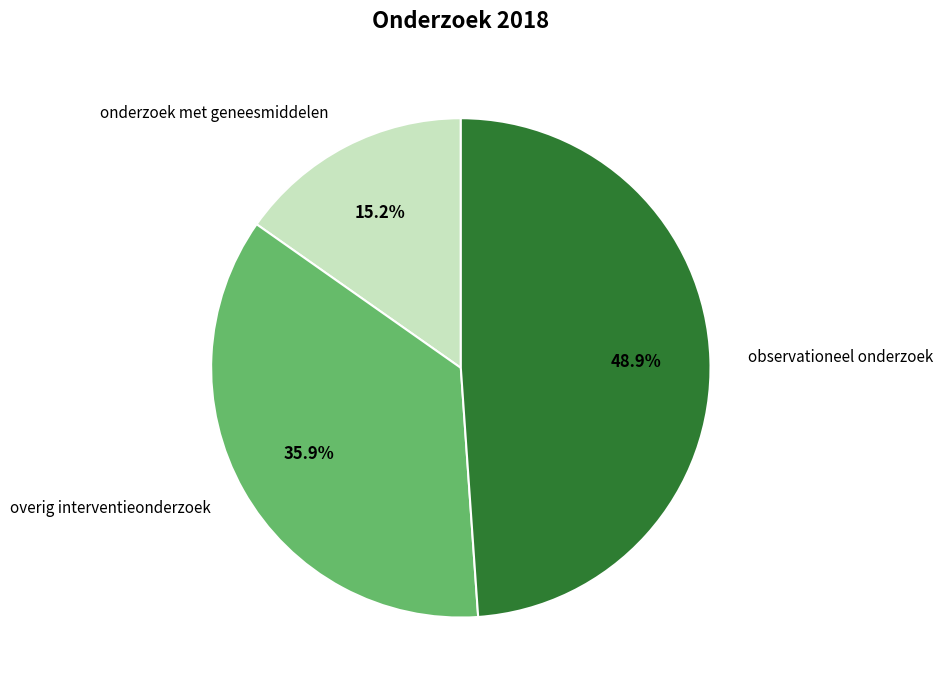

Count the number of slices in the pie.

3